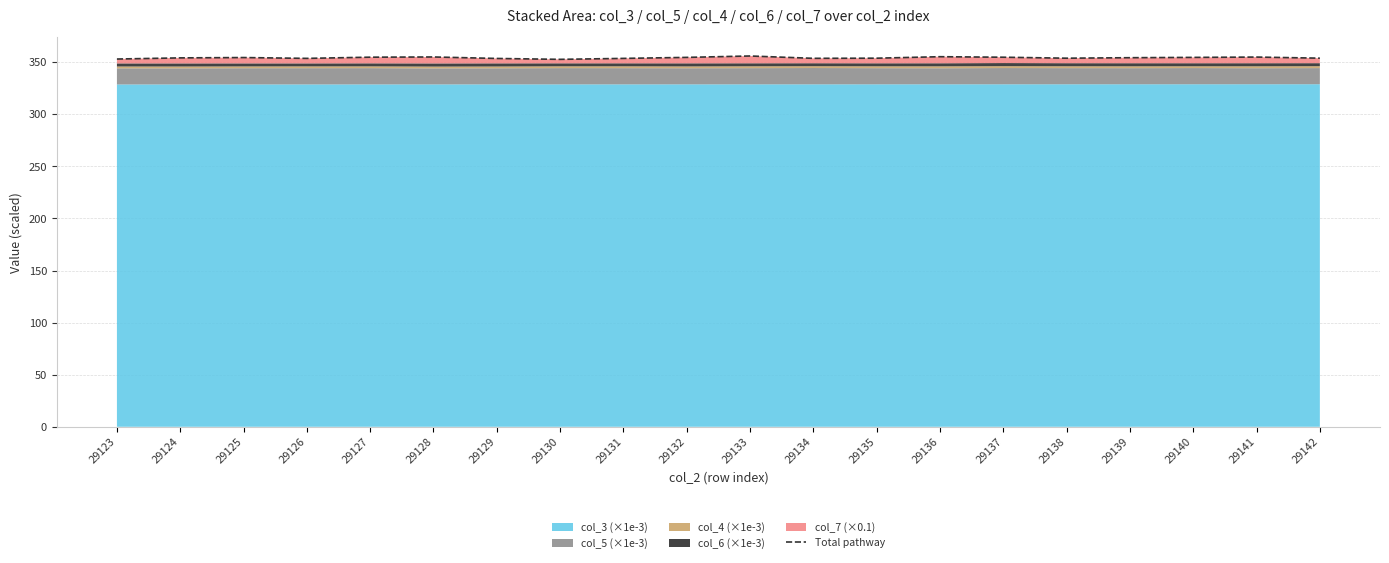

Is it true that the value at 29123 is 353.0?

True